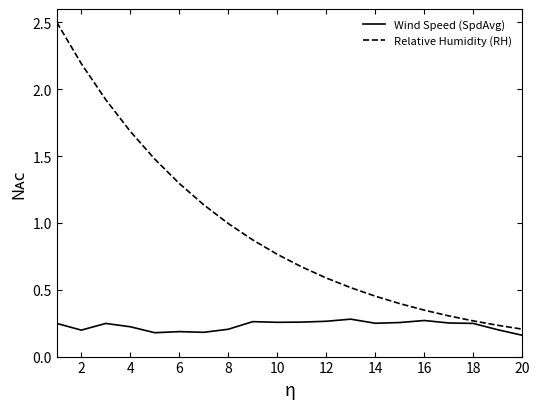

List the series in order of their overall mean, highest first.

Relative Humidity (RH), Wind Speed (SpdAvg)